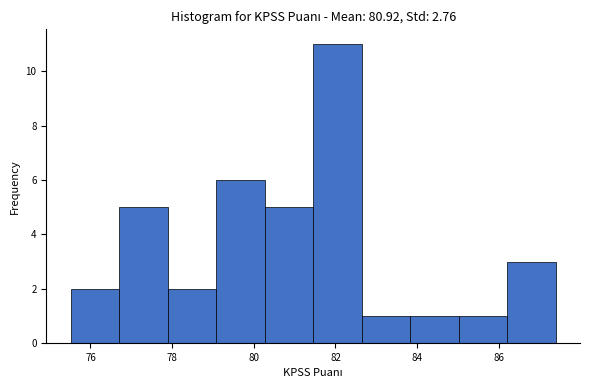

Reading left to right, list every bar in this chart as the range it spans on the x-axis followed by its height. Neither the bar edges nor the heights are printed on the chart, so give them approximately, as read against the axes.

75.6 to 76.8: 2
76.8 to 77.8: 5
77.8 to 79.0: 2
79.0 to 80.2: 6
80.2 to 81.4: 5
81.4 to 82.6: 11
82.6 to 83.8: 1
83.8 to 85.0: 1
85.0 to 86.2: 1
86.2 to 87.4: 3